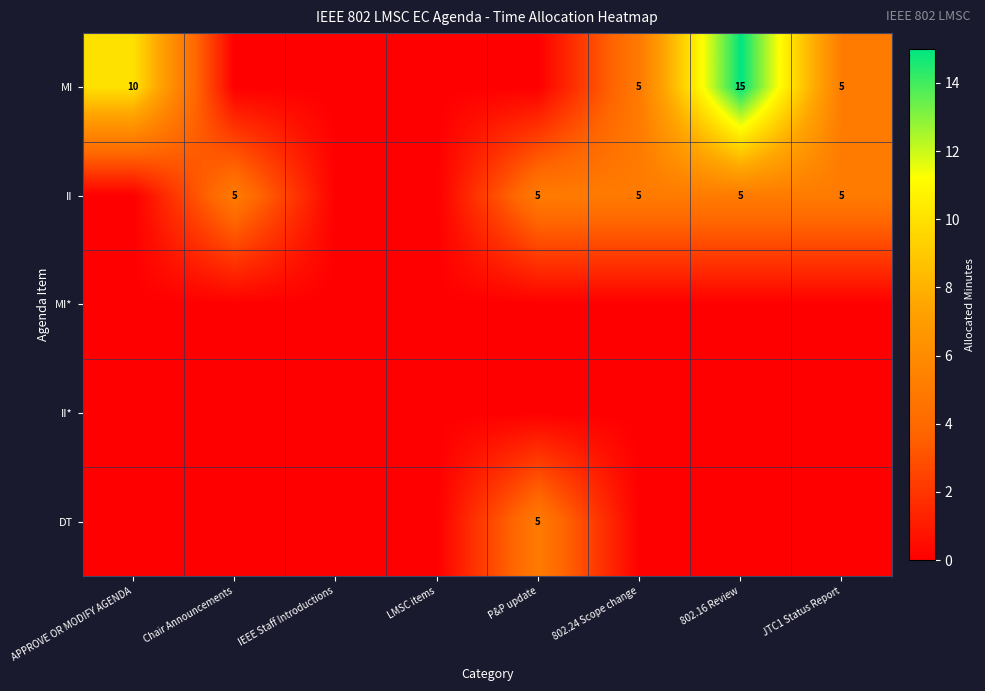

At which category does the chart reach its minimum across all series?

Chair Announcements